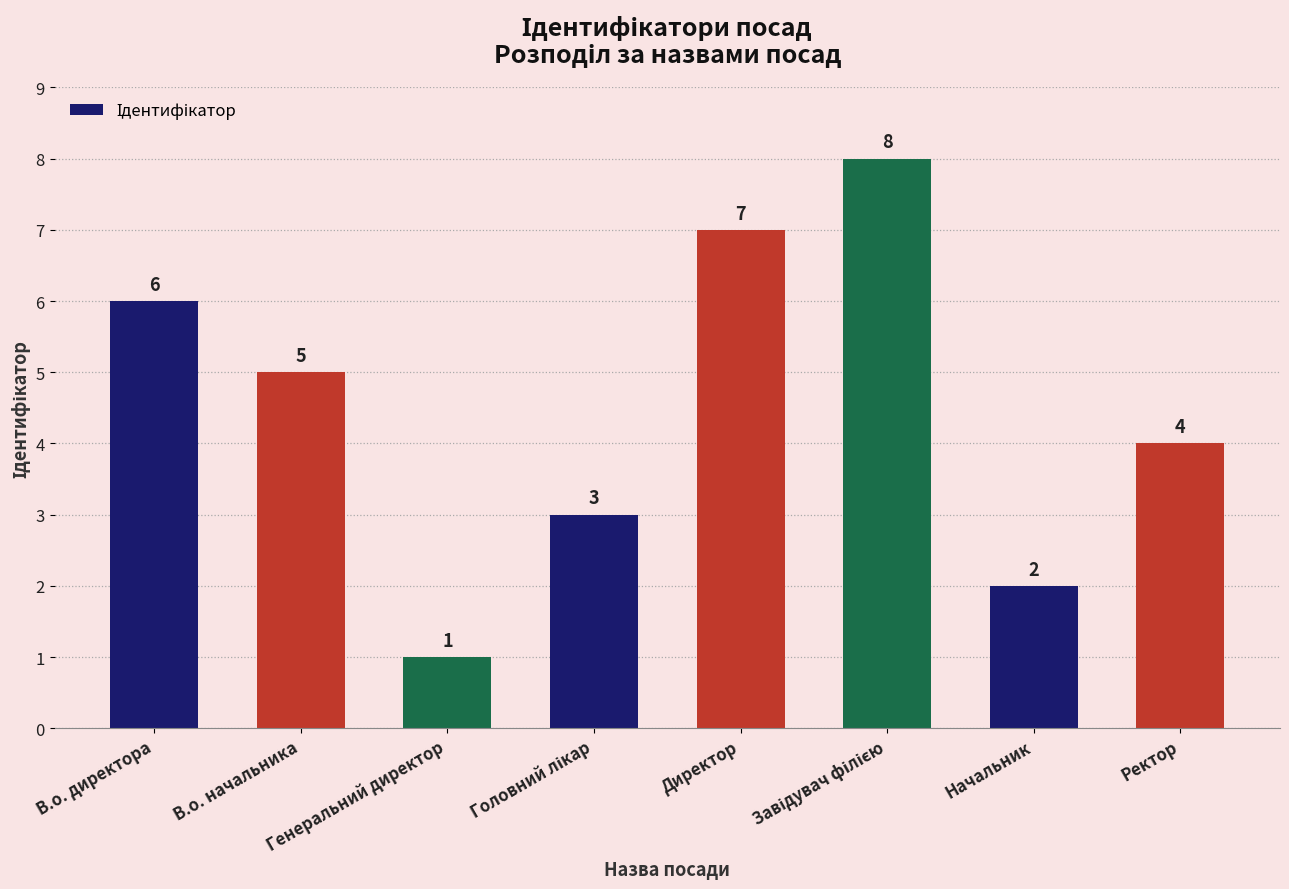

Which label corresponds to the smallest value in the chart?

Генеральний директор